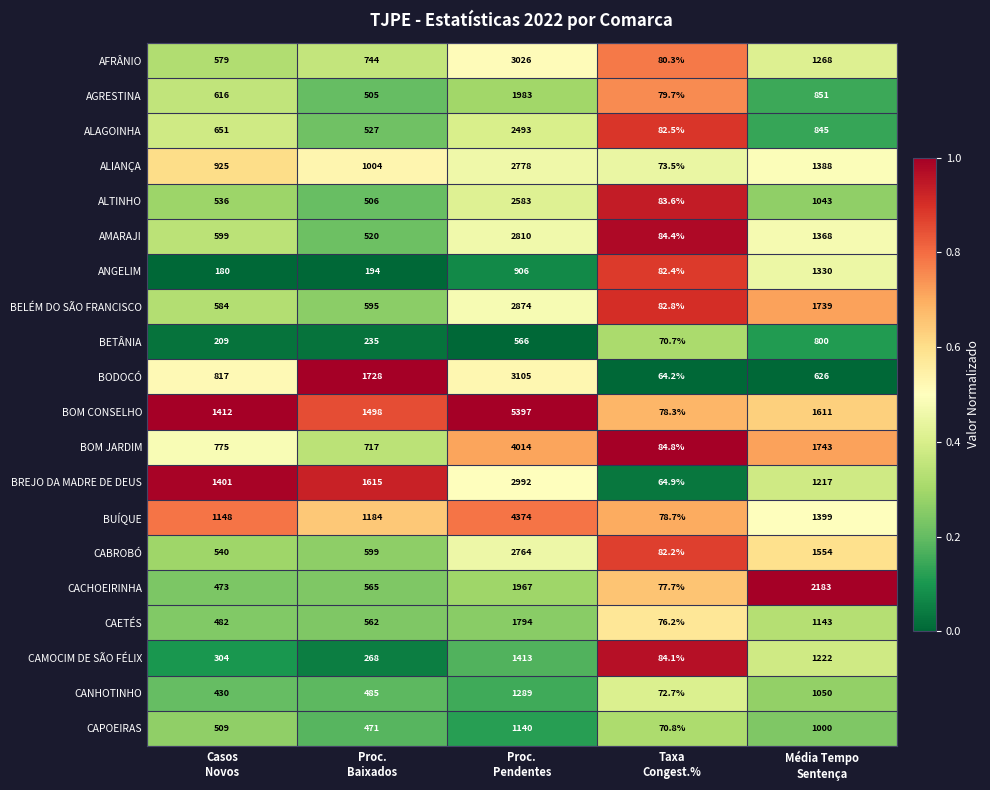

At how many categories does at least one series exceed 414?

4